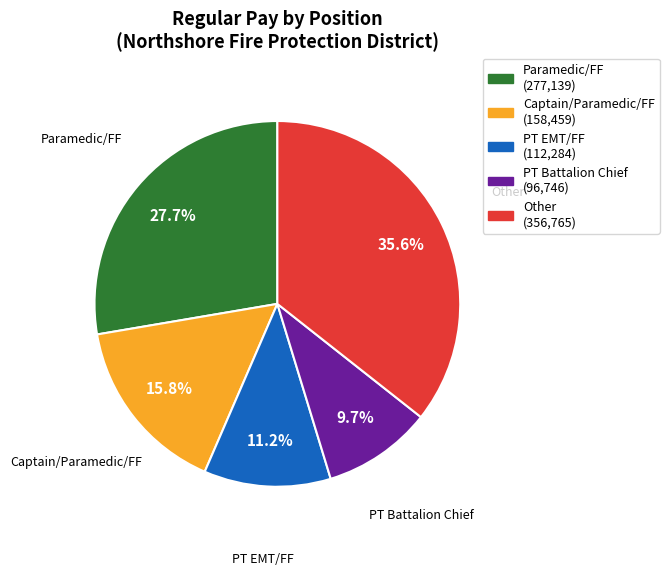

Is there a majority slice in this chart?

No